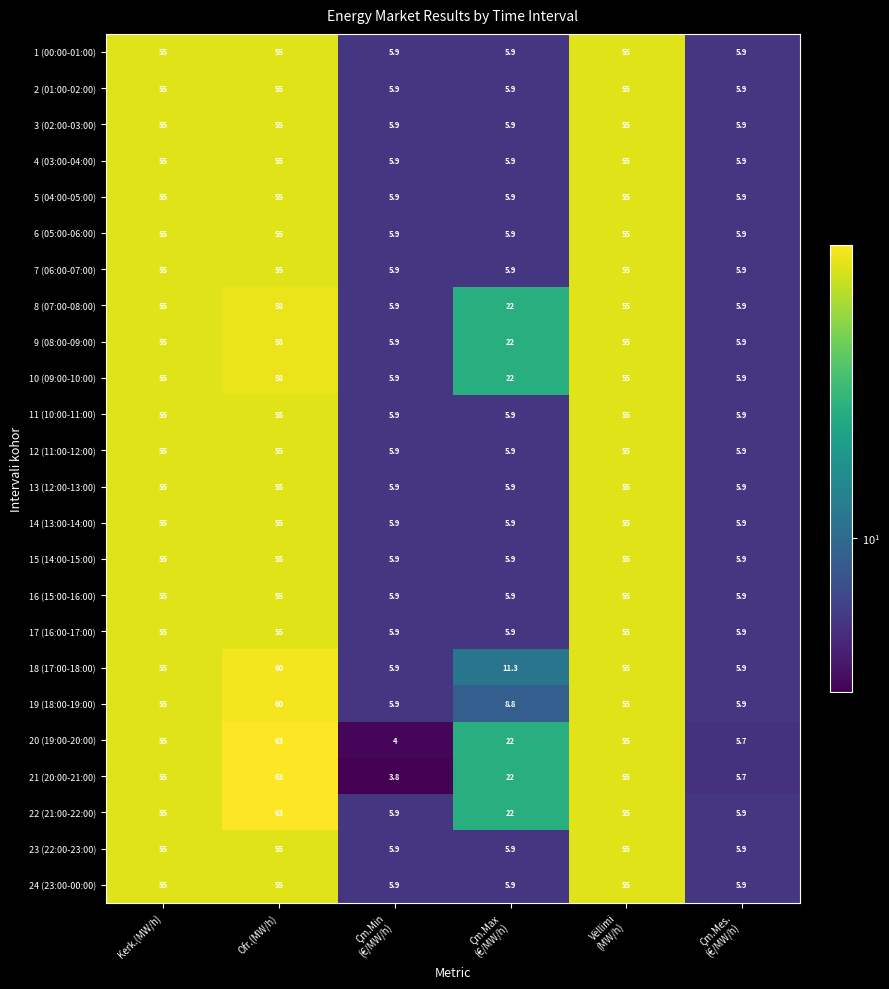

Is it true that 22 (21:00-22:00) equals 63.0 at Ofr.(MW/h)?

True